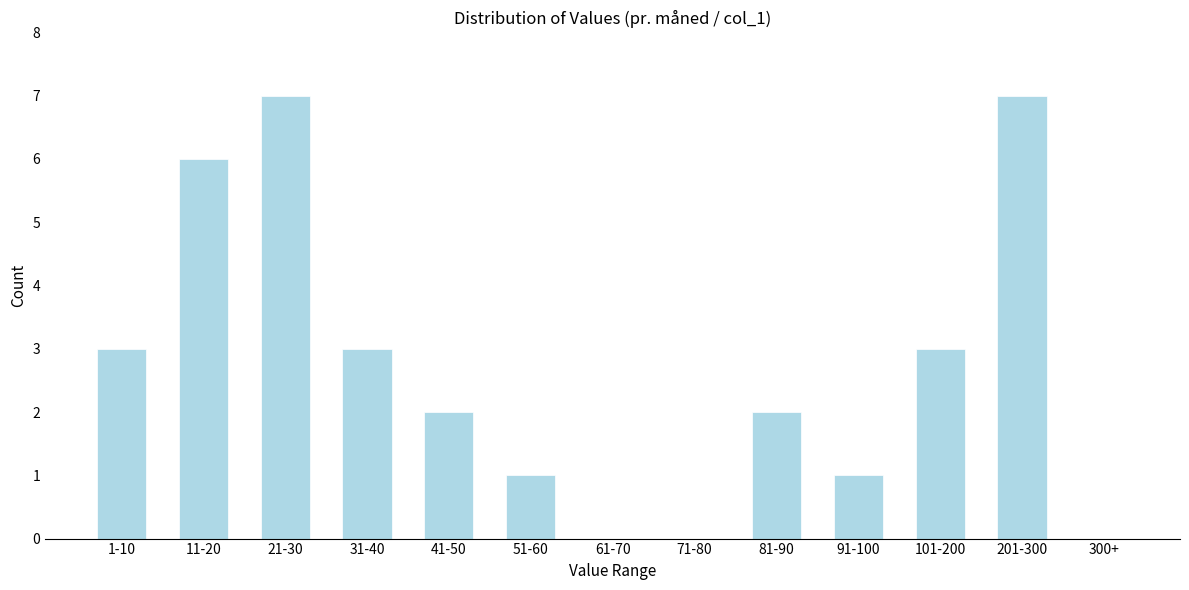

Reading left to right, what are all the values shown in this chart?

1-10=3	11-20=6	21-30=7	31-40=3	41-50=2	51-60=1	61-70=0	71-80=0	81-90=2	91-100=1	101-200=3	201-300=7	300+=0